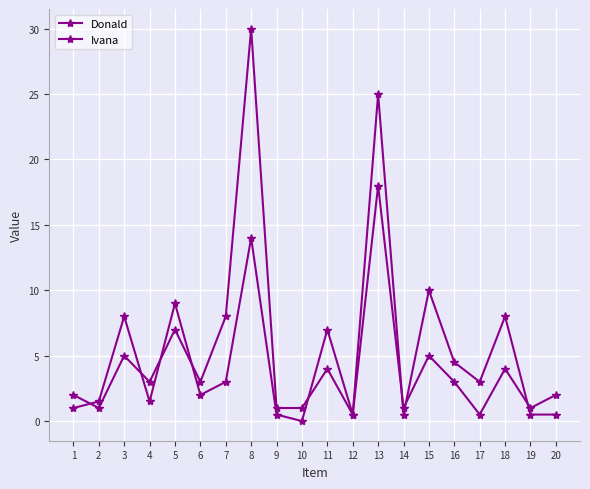

What is the sum of all Ivana values?

100.0